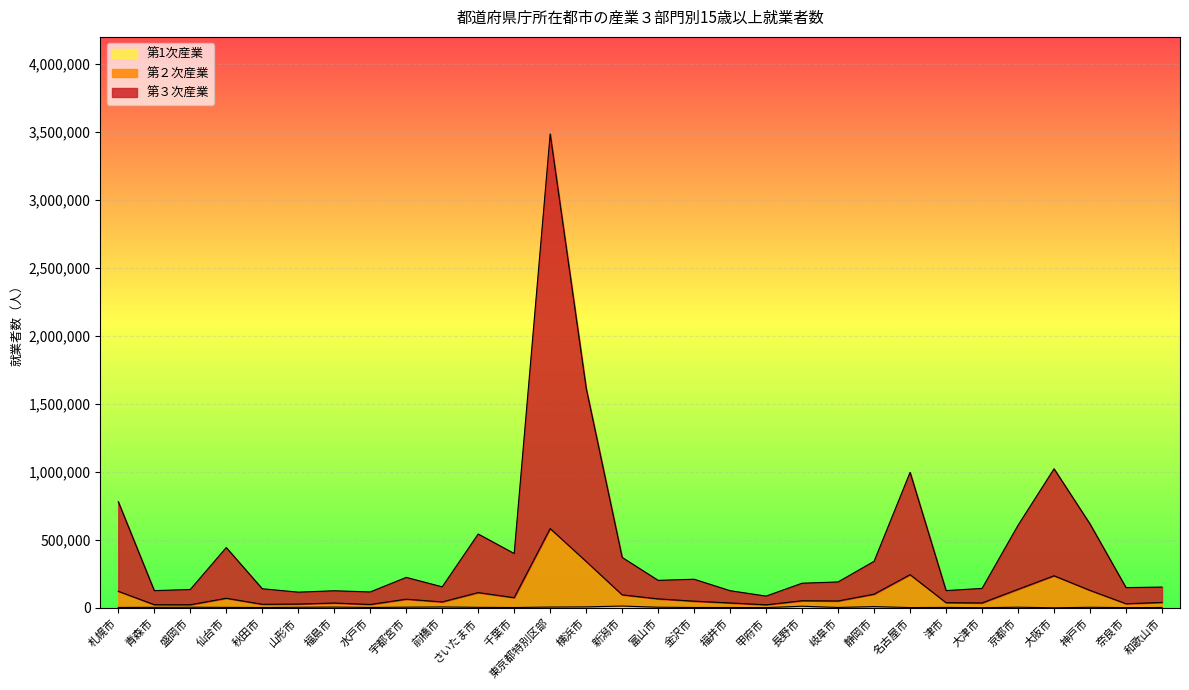

At which category is the sum across all series the highest?

東京都特別区部